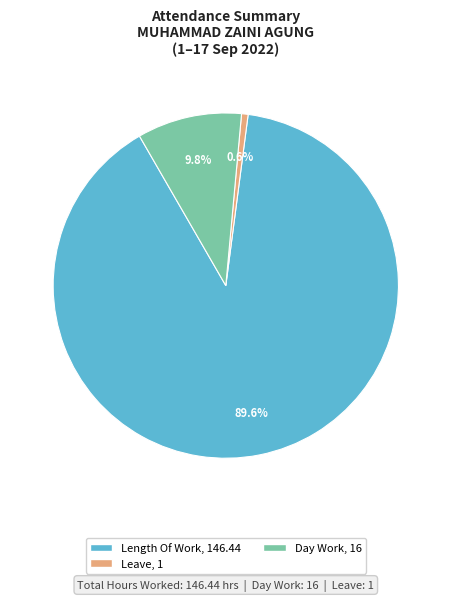

Is there a majority slice in this chart?

Yes